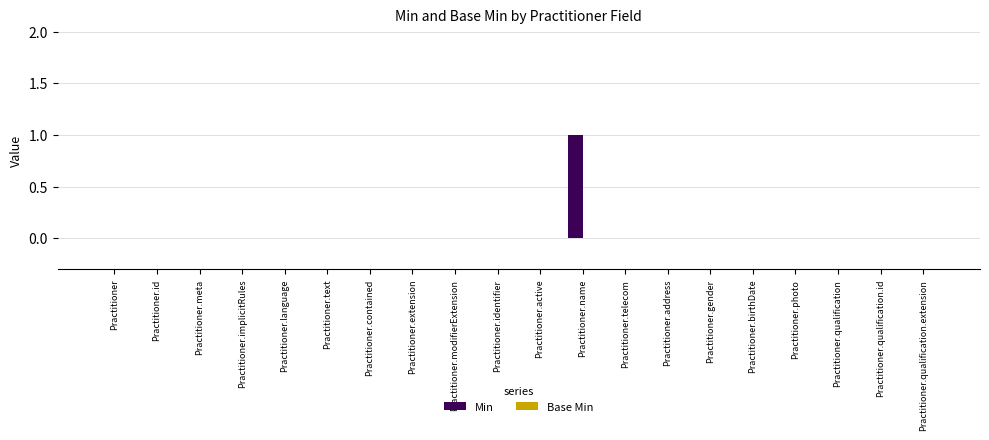

Are the bars horizontal?

No